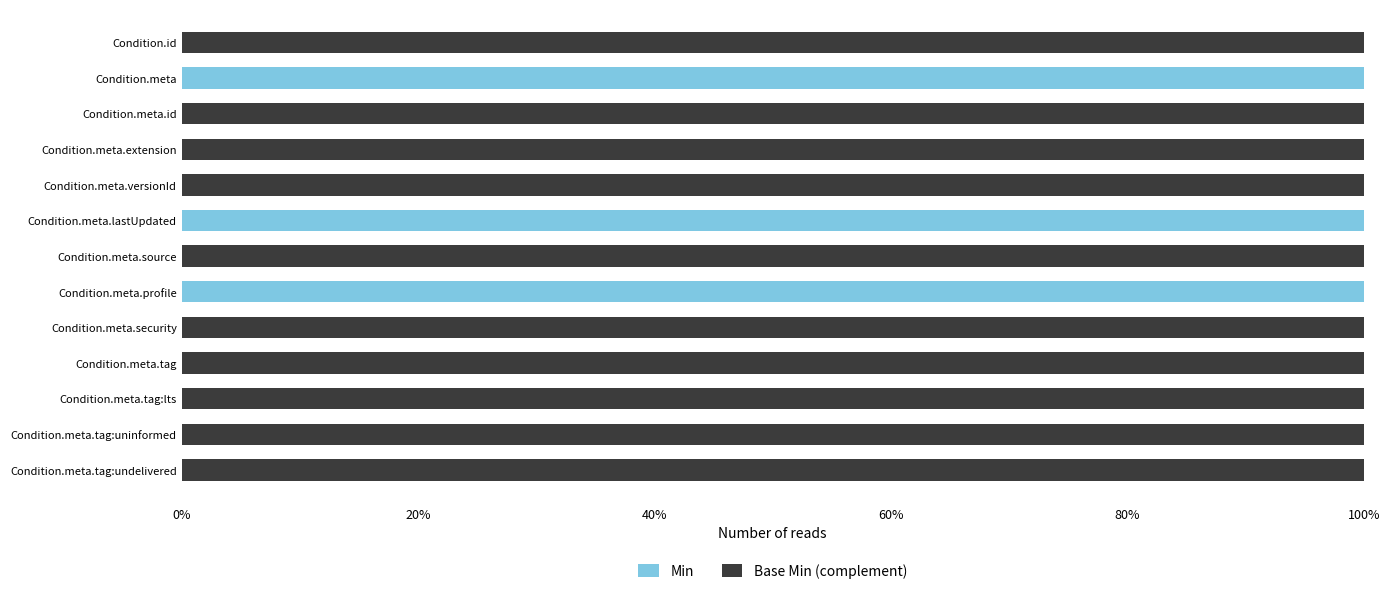

Is it true that Min equals 0 at Condition.meta.tag:uninformed?

True